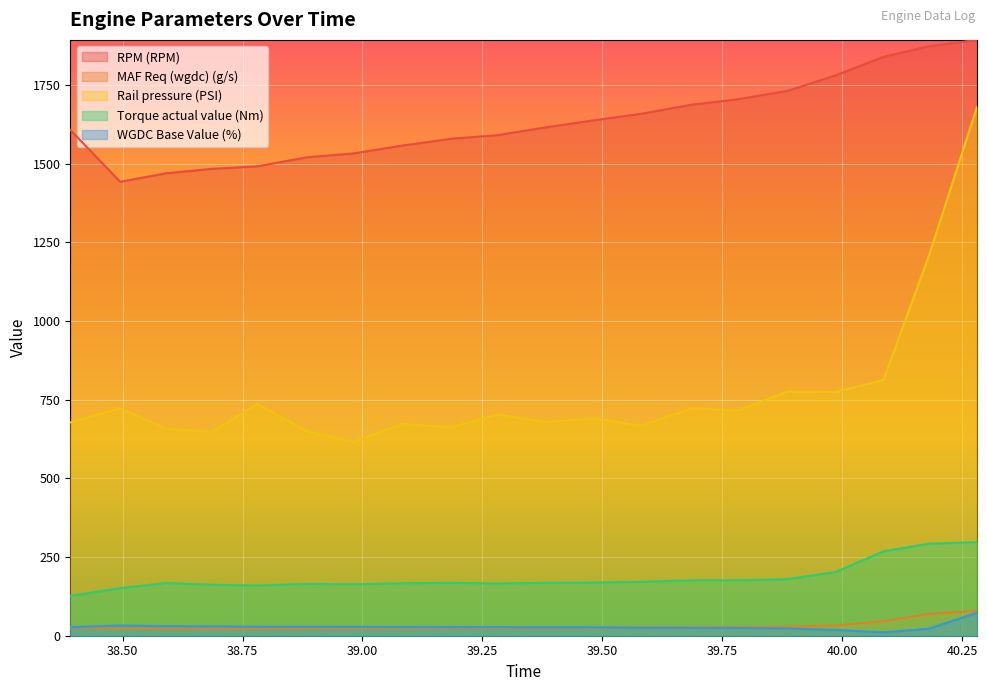

What is the lowest value of the Torque actual value (Nm) series?

126.7